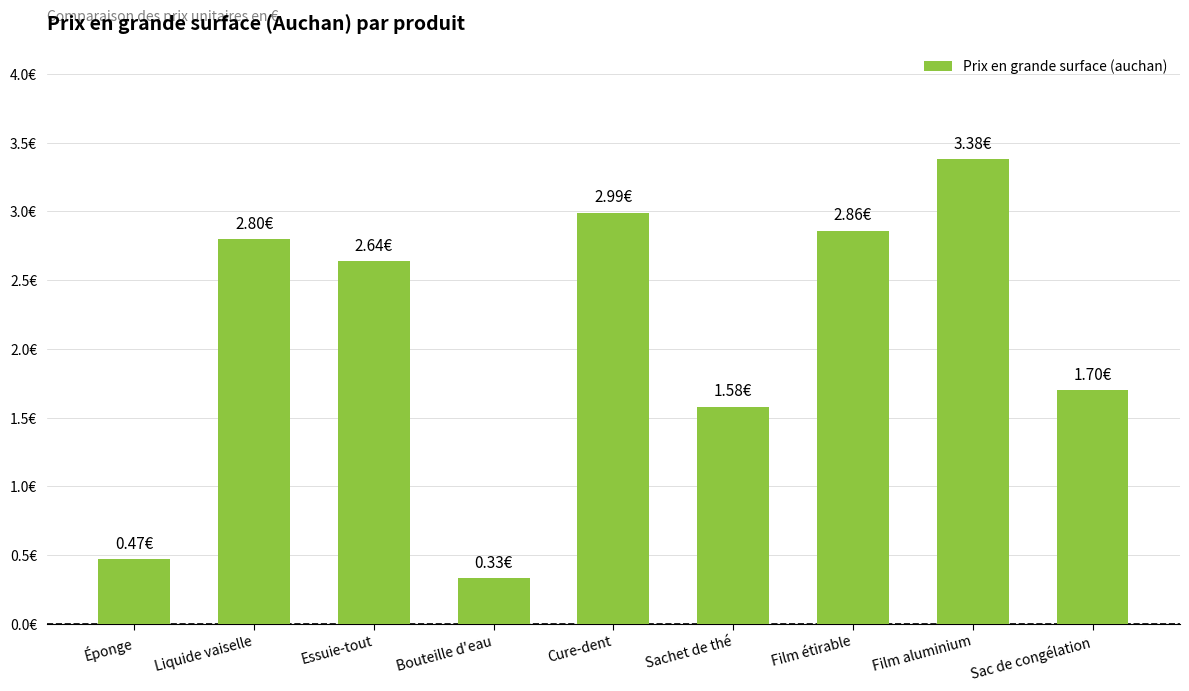

Are the bars horizontal?

No